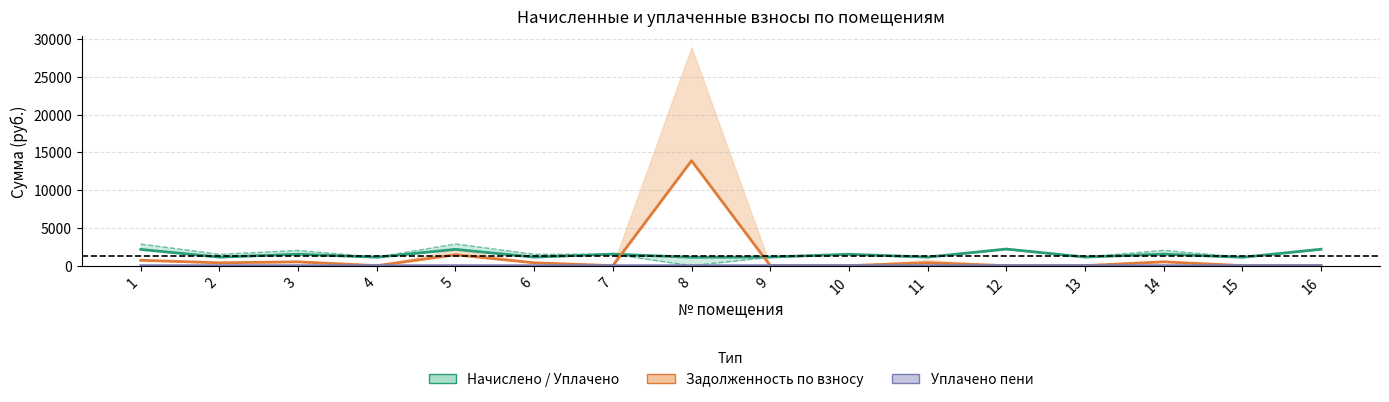

The value of начислено at 9 is 1140.1. True or false?

True